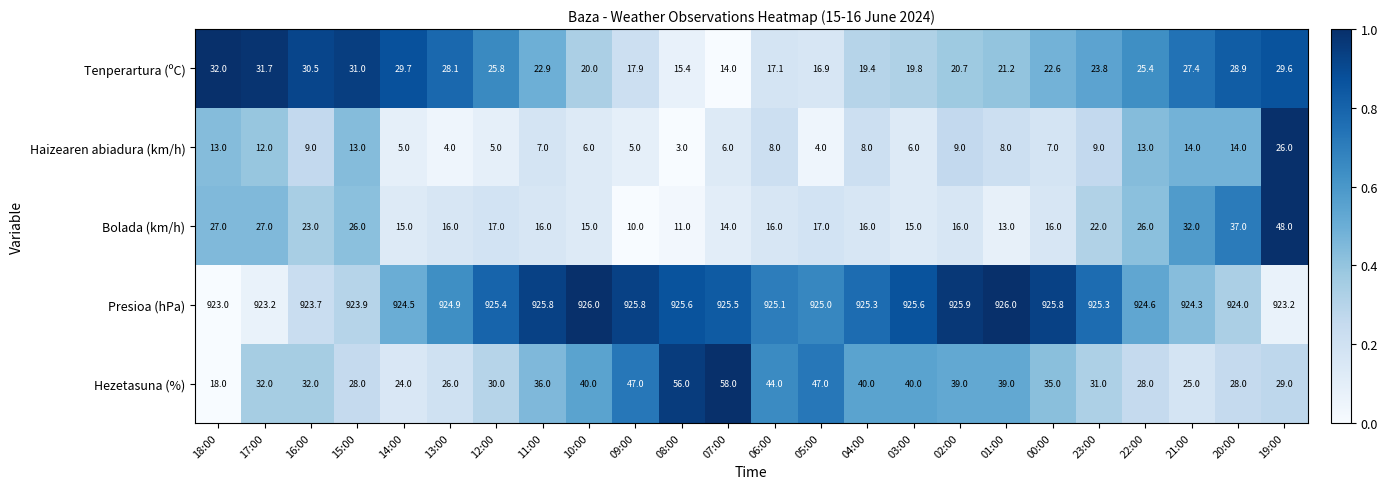

Is it true that Haizearen abiadura (km/h) equals 8.4 at 03:00?

False